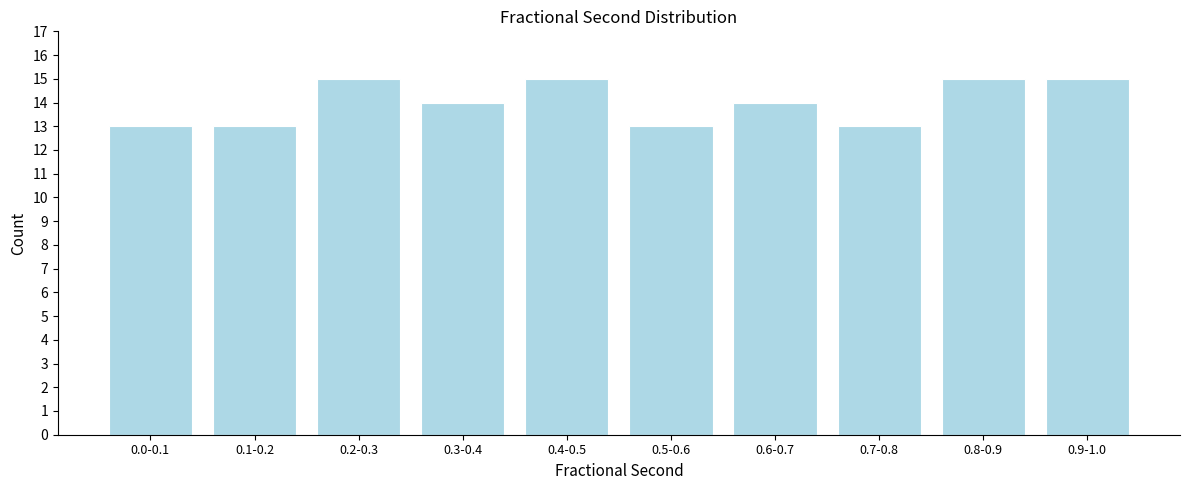

Reading left to right, what are all the values shown in this chart?

0.0-0.1=13	0.1-0.2=13	0.2-0.3=15	0.3-0.4=14	0.4-0.5=15	0.5-0.6=13	0.6-0.7=14	0.7-0.8=13	0.8-0.9=15	0.9-1.0=15